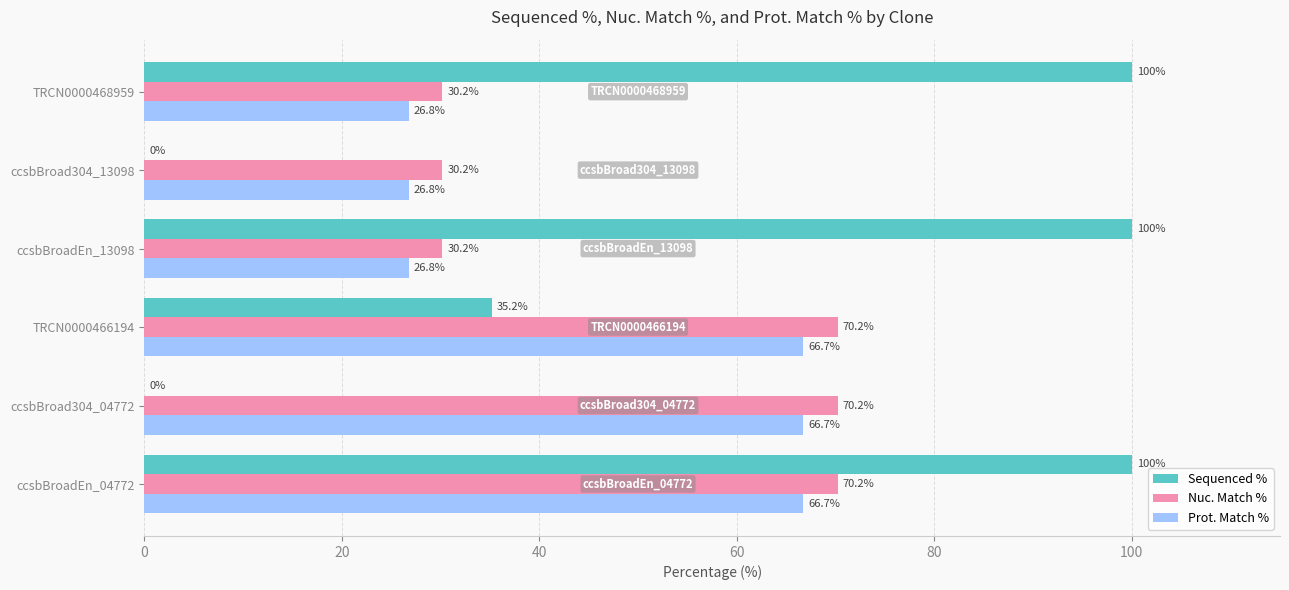

What is the sum of all Nuc. Match % values?

301.2